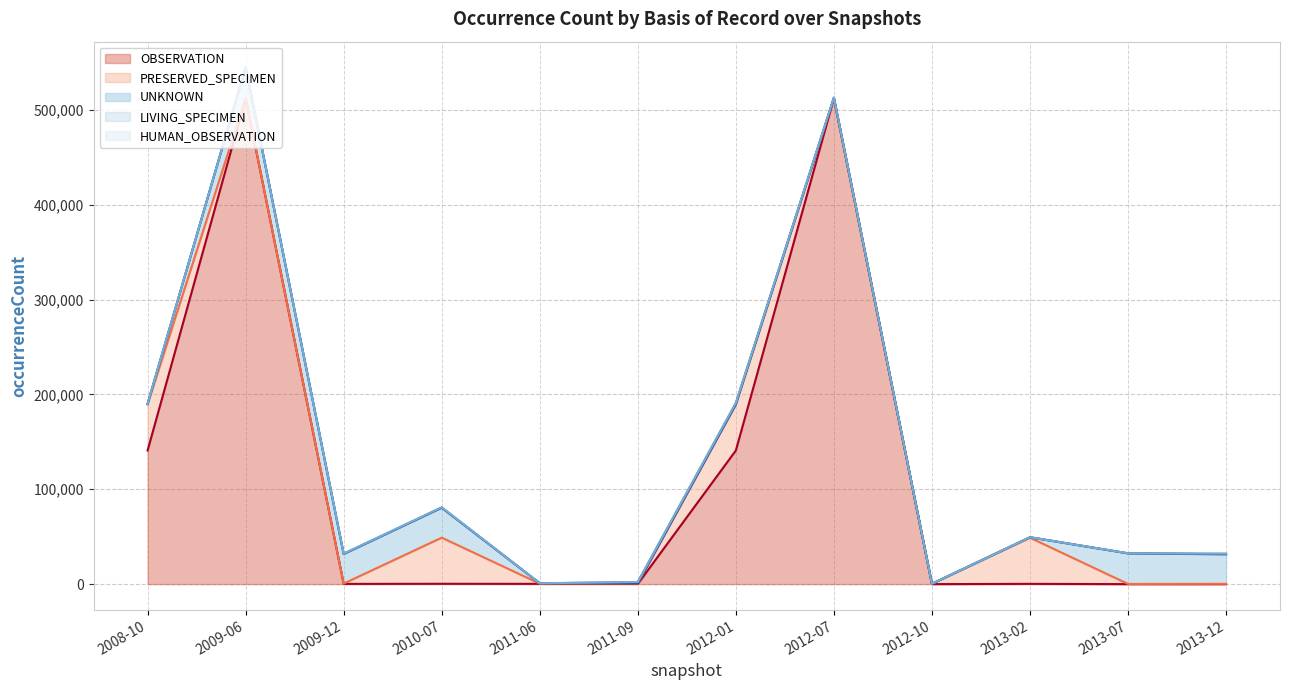

What is the sum of all UNKNOWN values?

160135